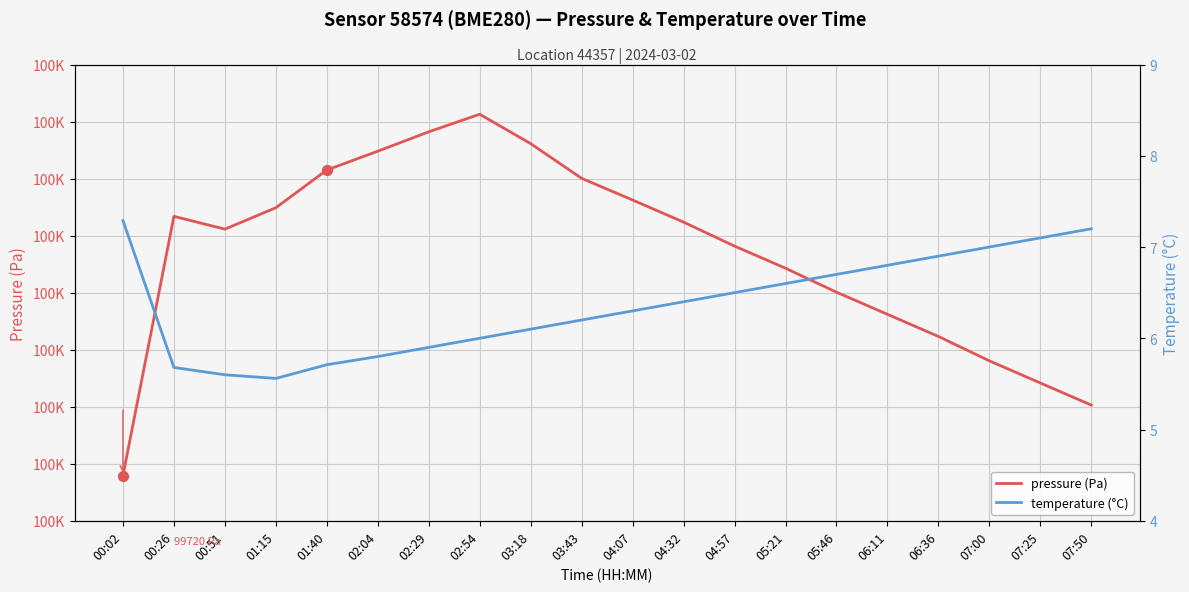

What are all the series names shown in the legend?

pressure (Pa), temperature (°C)